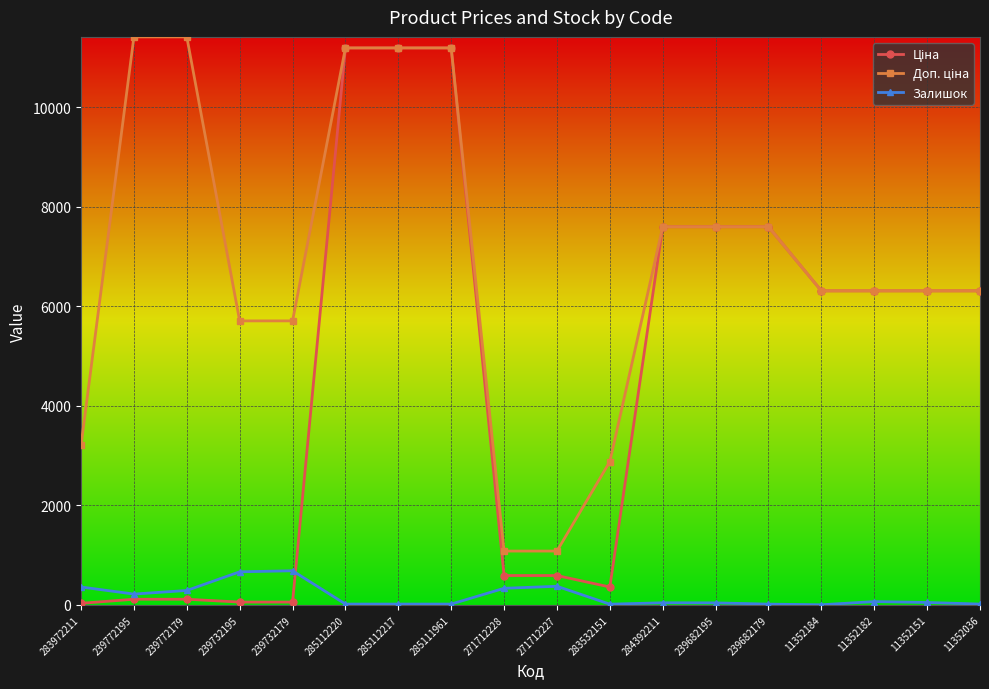

What is the greatest value displayed?

11410.0